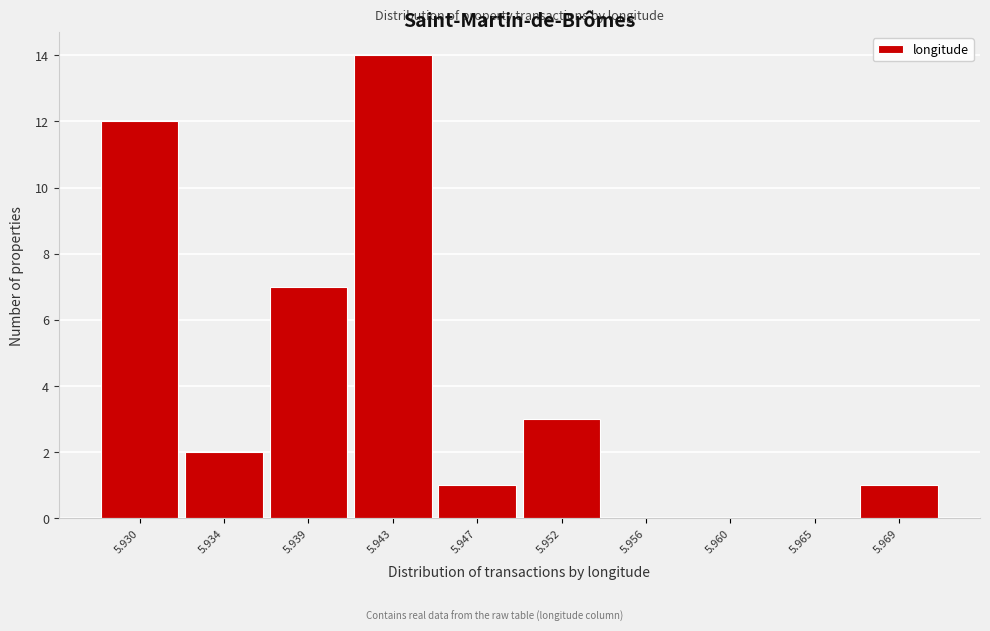

Reading left to right, what are all the values shown in this chart?

5.930=12	5.934=2	5.939=7	5.943=14	5.947=1	5.952=3	5.956=0	5.960=0	5.965=0	5.969=1